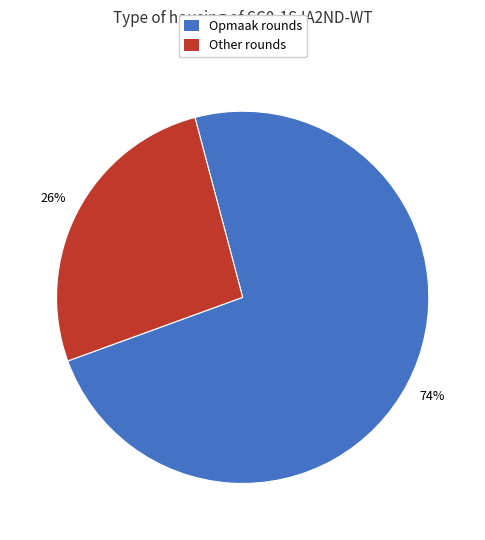

Does any single category account for the majority?

Yes